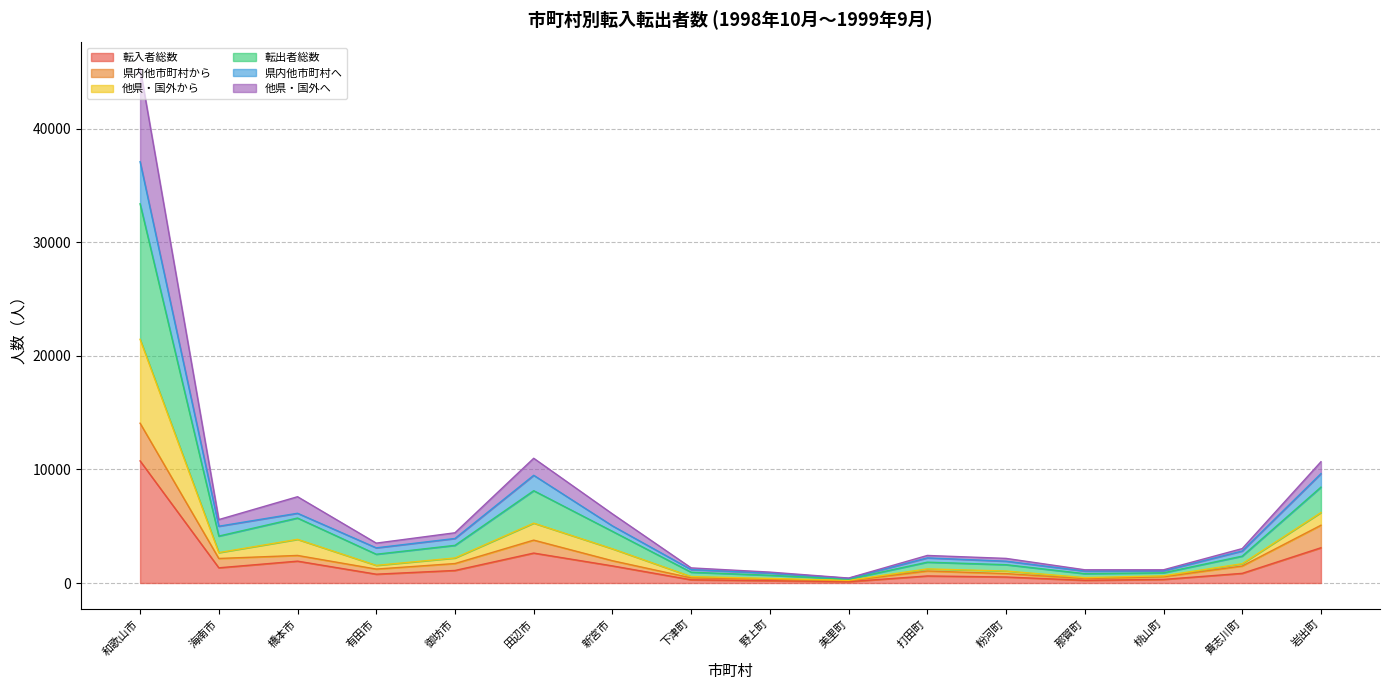

True or false: 転入者総数 has a value of 4921 at 岩出町.

False